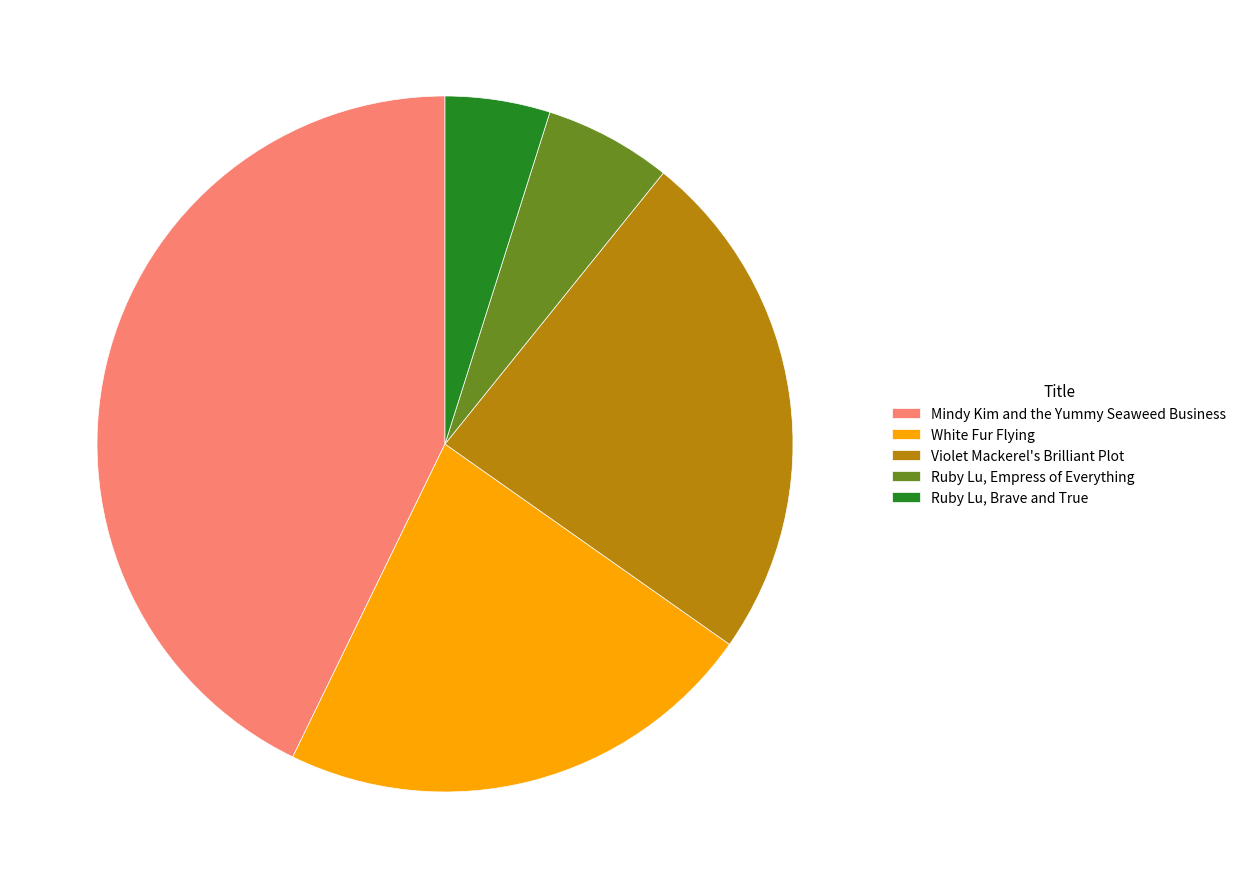

The Violet Mackerel's Brilliant Plot slice represents 24% of the pie. True or false?

True